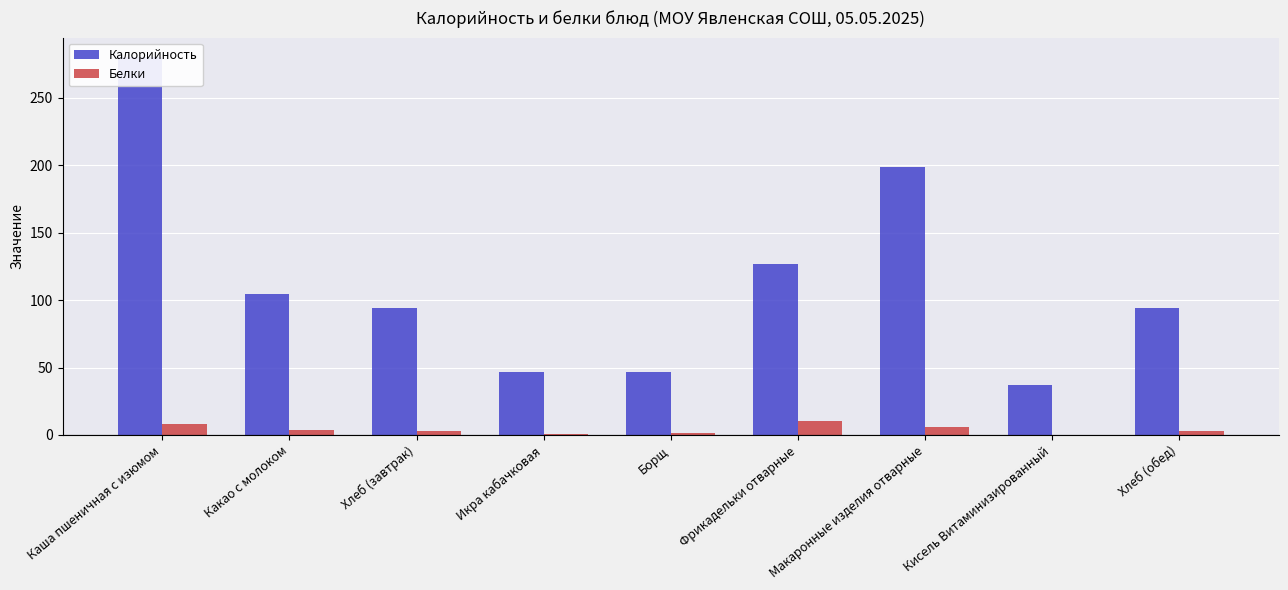

What is the maximum value for Белки?

10.1